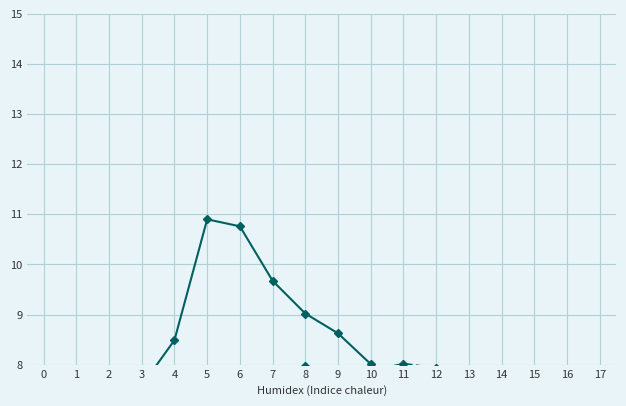

Which series has the largest total across all categories?

Bruxelles-Capitale